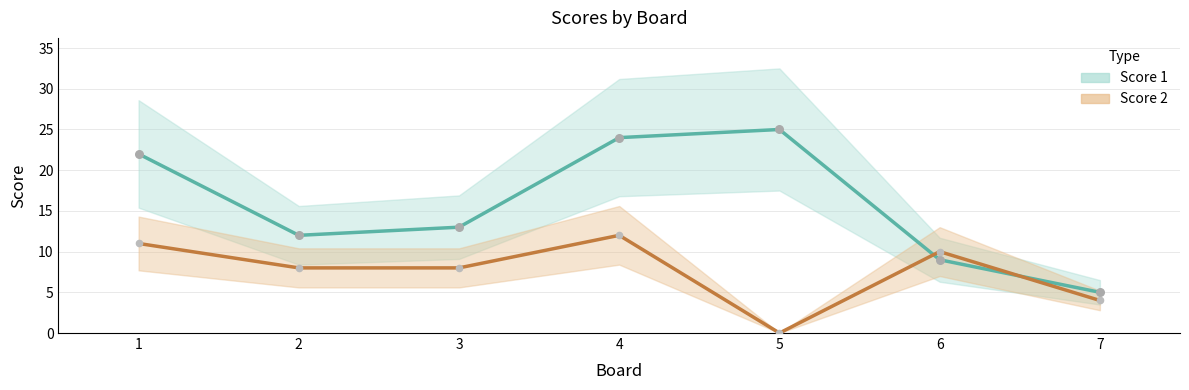

At how many categories does at least one series exceed 4?

7